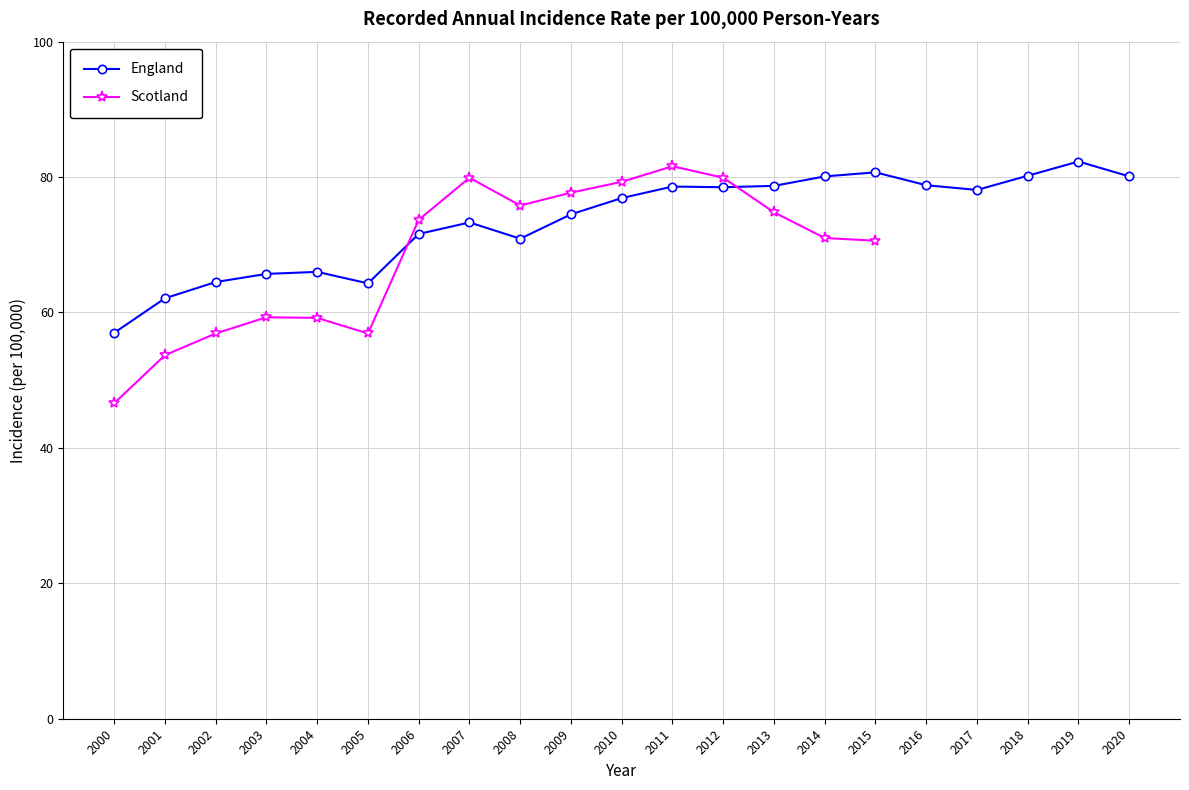

How many categories are shown in the chart?

21